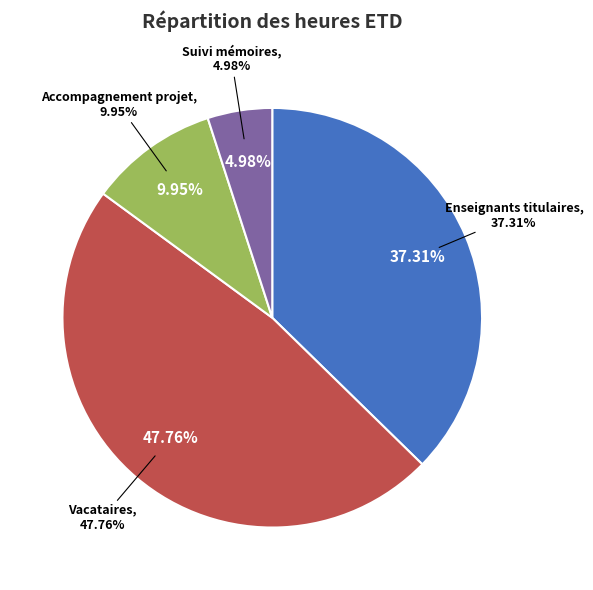

Is Suivi mémoires the majority of the pie?

No